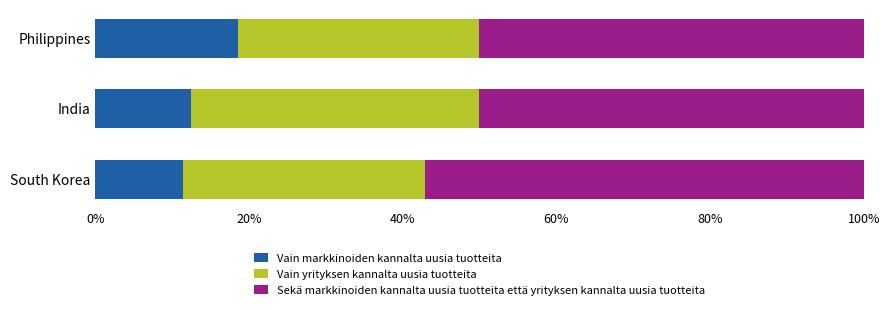

What are all the series names shown in the legend?

Vain markkinoiden kannalta uusia tuotteita, Vain yrityksen kannalta uusia tuotteita, Sekä markkinoiden kannalta uusia tuotteita että yrityksen kannalta uusia tuotteita